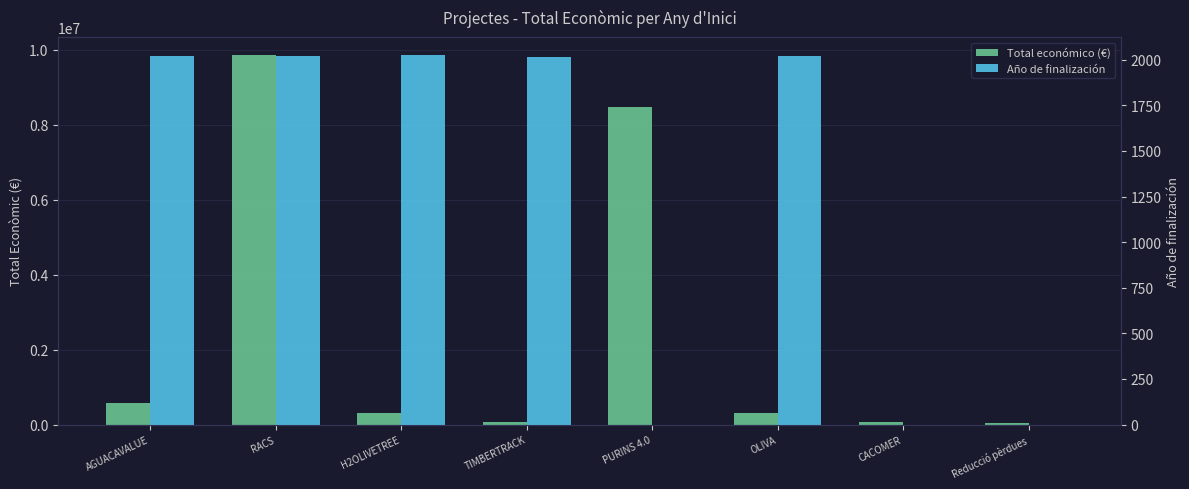

Reading left to right, what are all the values shown in this chart?

Total económico (€): 573623	9847932	299882	75575	8484999	316131	71800	52055
Año de finalización: 2020	2020	2024	2018	0	2021	0	0